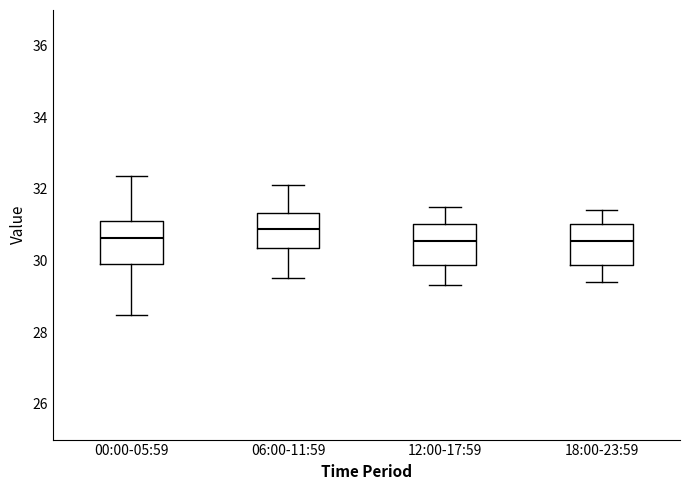

Reading left to right, read every box against the y-axis: the position of its median line, the range the box covers, and the ends of its whiskers. The values are not printed on the chart, so give them approximately, as read against the axis.

00:00-05:59: median 30.6, box 30.0 to 31.2, whiskers 28.4 to 32.4
06:00-11:59: median 30.8, box 30.4 to 31.4, whiskers 29.6 to 32.2
12:00-17:59: median 30.6, box 29.8 to 31.0, whiskers 29.4 to 31.6
18:00-23:59: median 30.6, box 29.8 to 31.0, whiskers 29.4 to 31.4